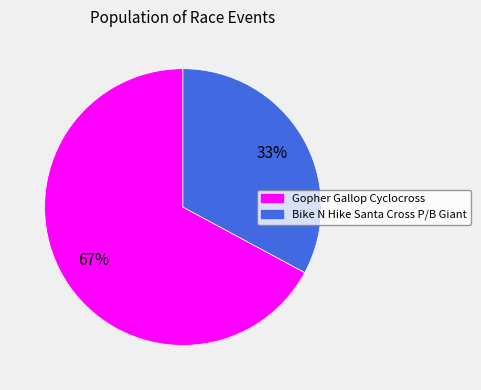

Between Bike N Hike Santa Cross P/B Giant and Gopher Gallop Cyclocross, which is larger?

Gopher Gallop Cyclocross